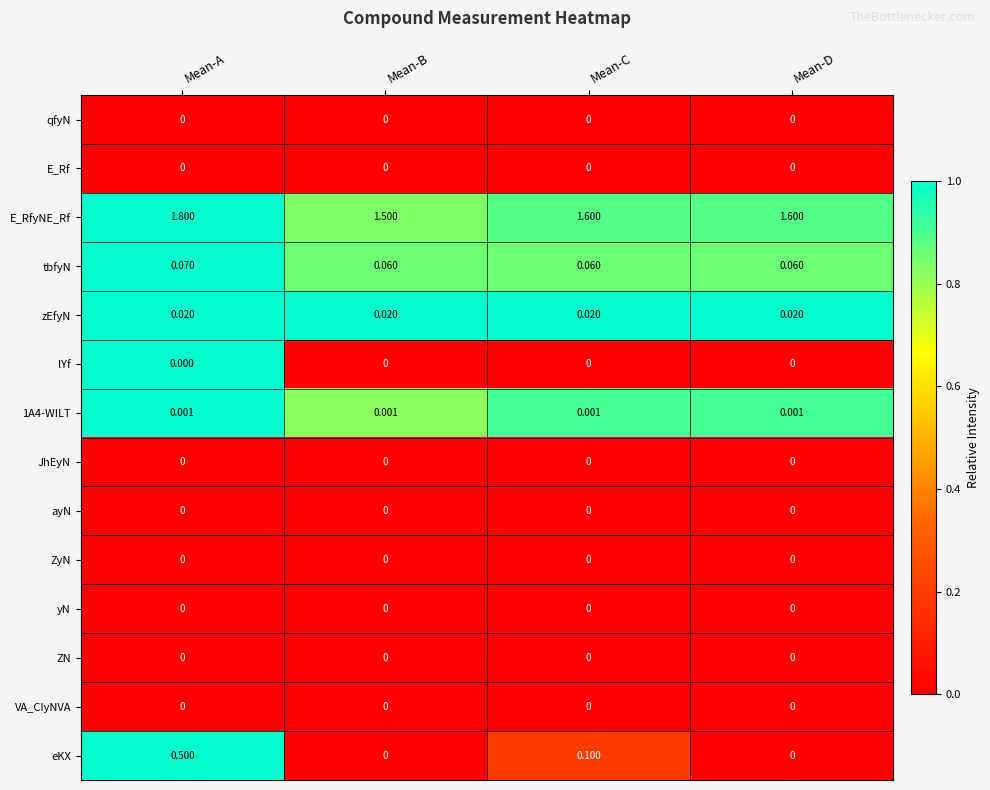

Is the value of lYf at Mean-A greater than the value of E_RfyNE_Rf at Mean-C?

No